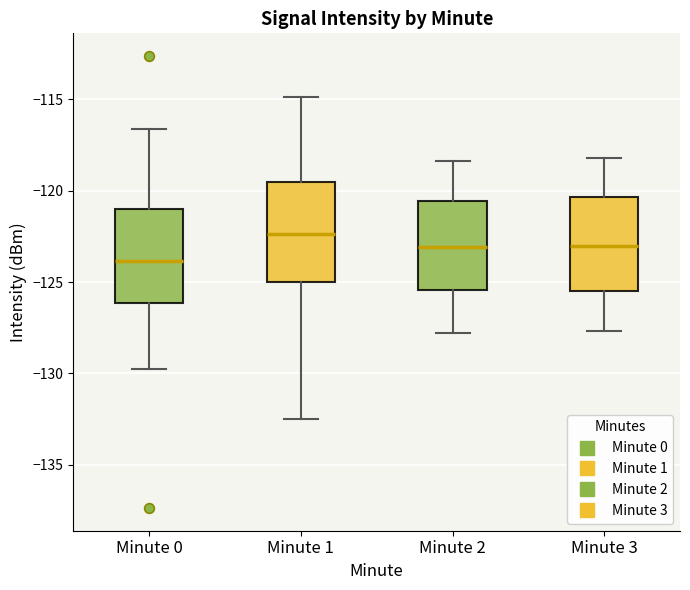

Which box has the highest median line?

Minute 1